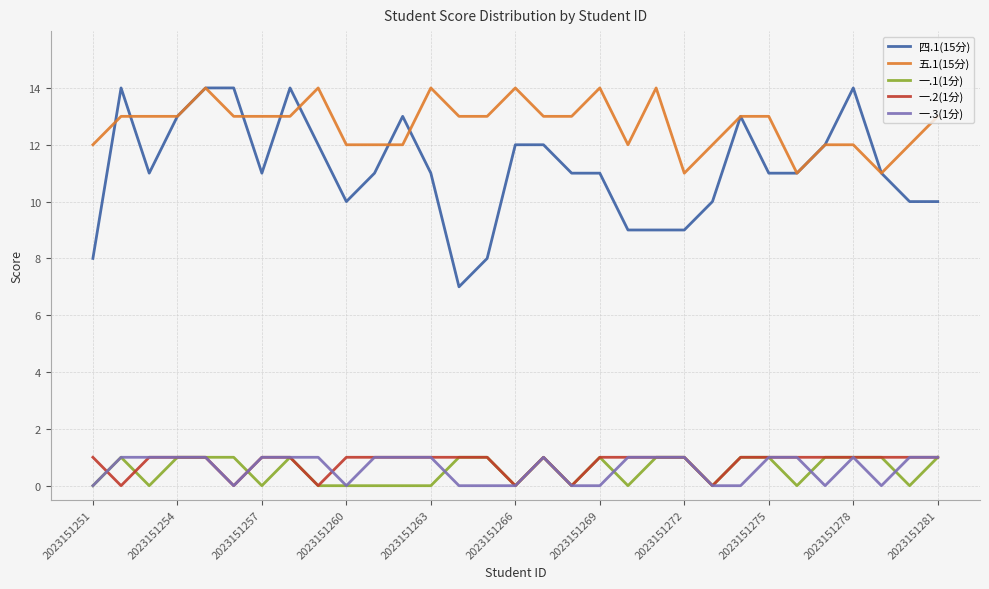

True or false: 四.1(15分) and 一.1(1分) cross at least once.

False